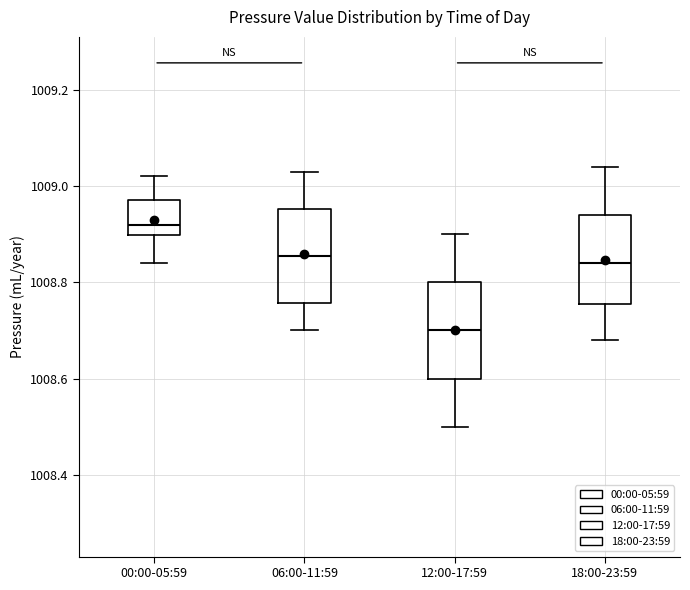

Reading left to right, read every box against the y-axis: the position of its median line, the range the box covers, and the ends of its whiskers. The values are not printed on the chart, so give them approximately, as read against the axis.

00:00-05:59: median 1008.92, box 1008.90 to 1008.98, whiskers 1008.84 to 1009.02
06:00-11:59: median 1008.86, box 1008.76 to 1008.96, whiskers 1008.70 to 1009.04
12:00-17:59: median 1008.70, box 1008.60 to 1008.80, whiskers 1008.50 to 1008.90
18:00-23:59: median 1008.84, box 1008.76 to 1008.94, whiskers 1008.68 to 1009.04